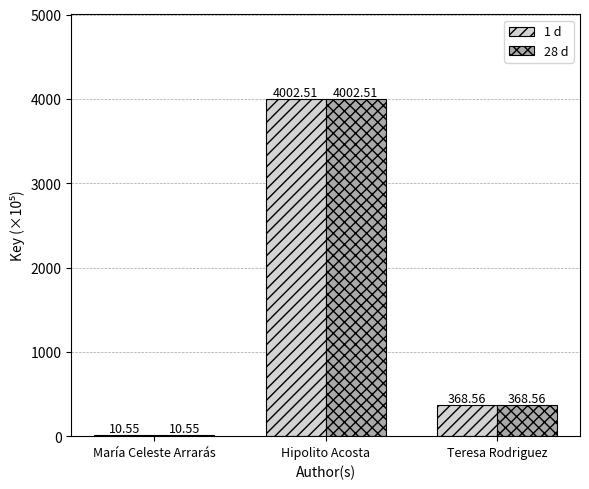

What is the difference between the 1 d values at Teresa Rodriguez and Hipolito Acosta?

3633.9